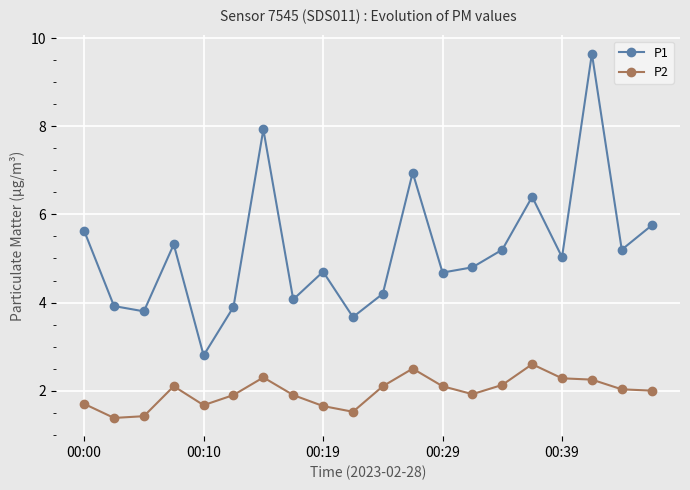

In P2, how many points are higher than both neighbors (excluding endpoints)?

4